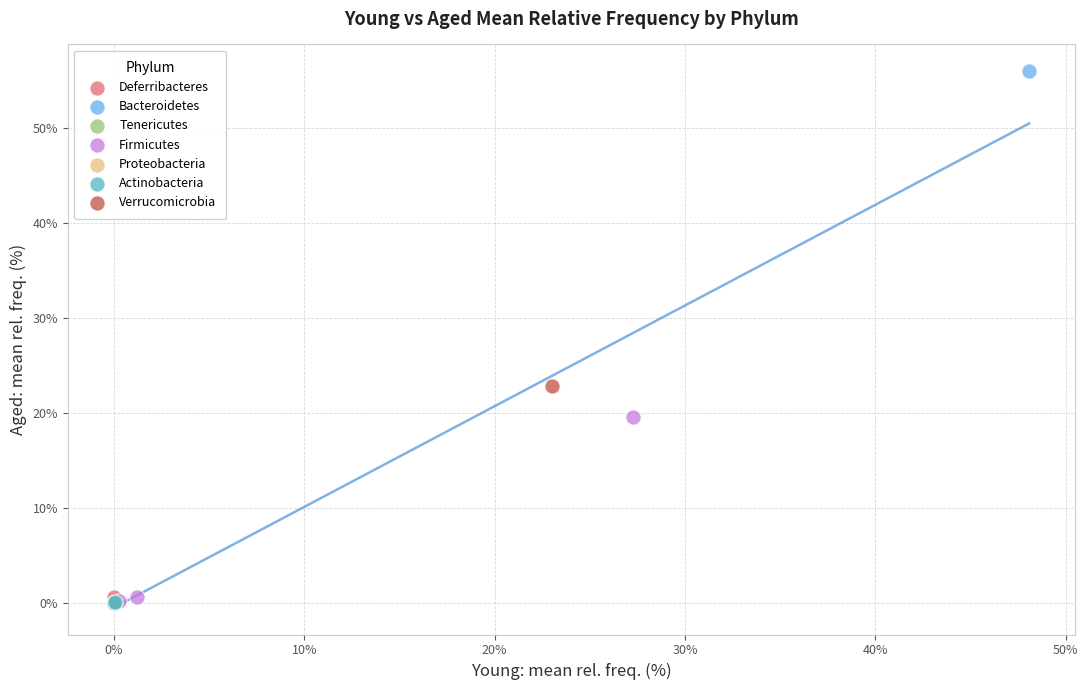

What are all the series names shown in the legend?

Deferribacteres, Bacteroidetes, Tenericutes, Firmicutes, Proteobacteria, Actinobacteria, Verrucomicrobia